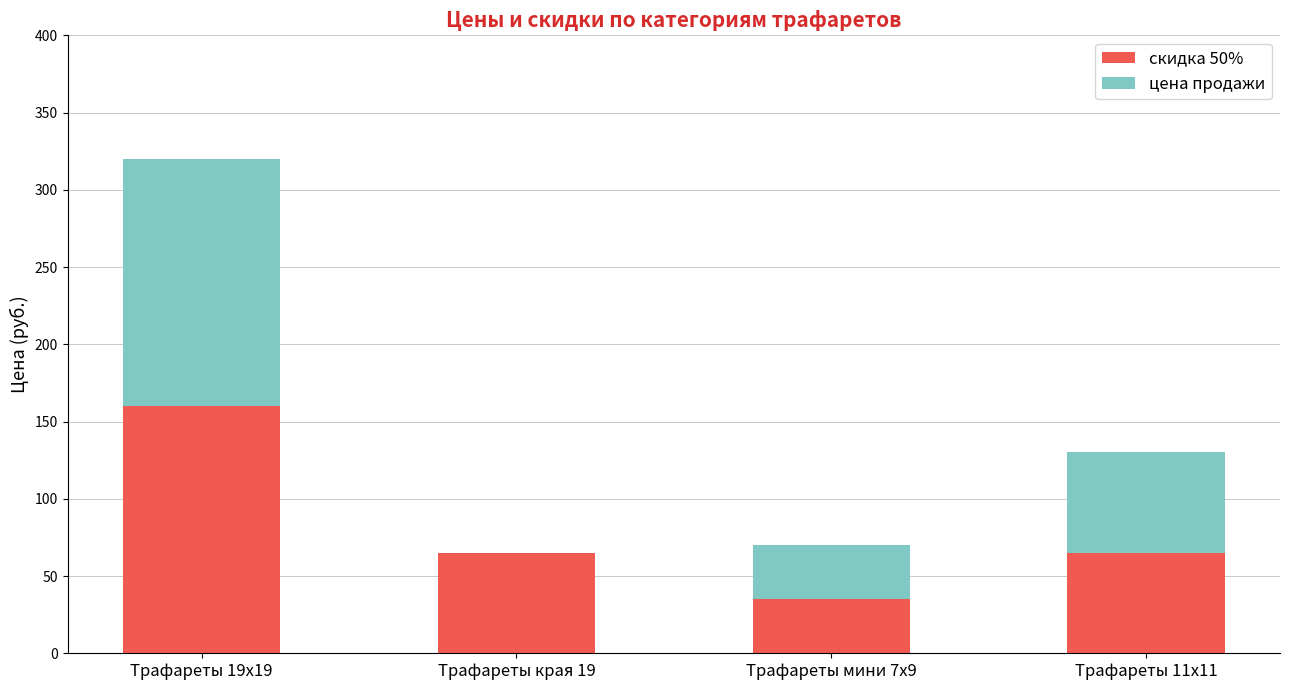

What is the sum of all скидка 50% values?

325